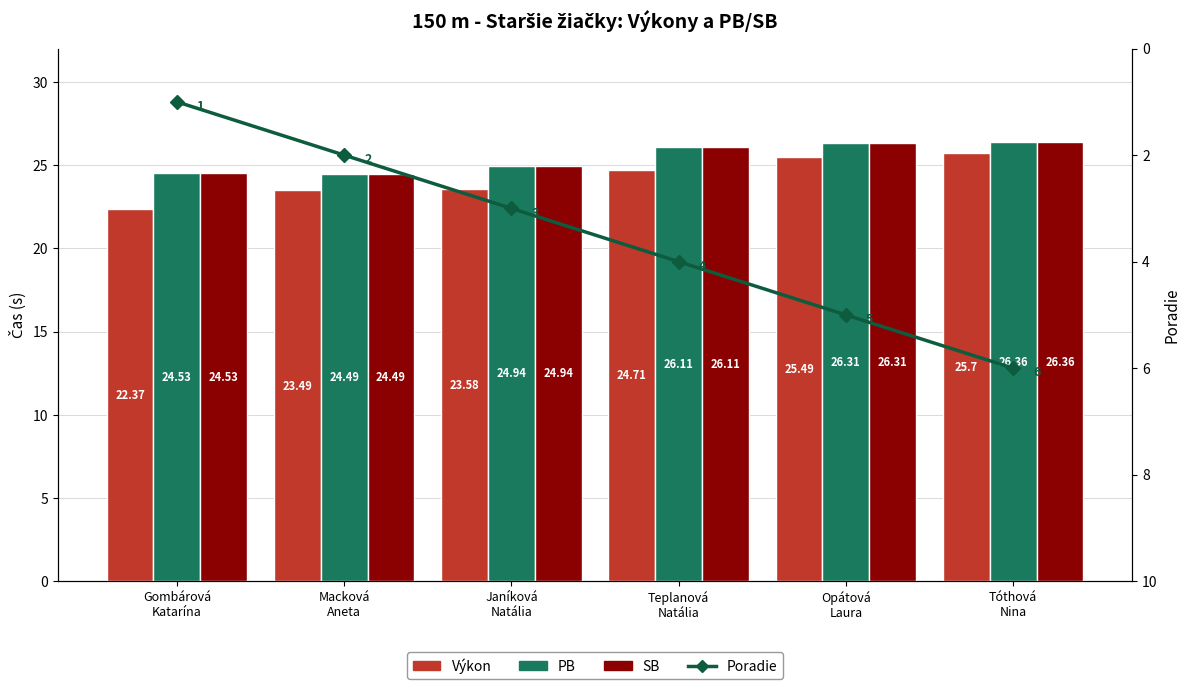

What is the sum of all Výkon values?

145.3